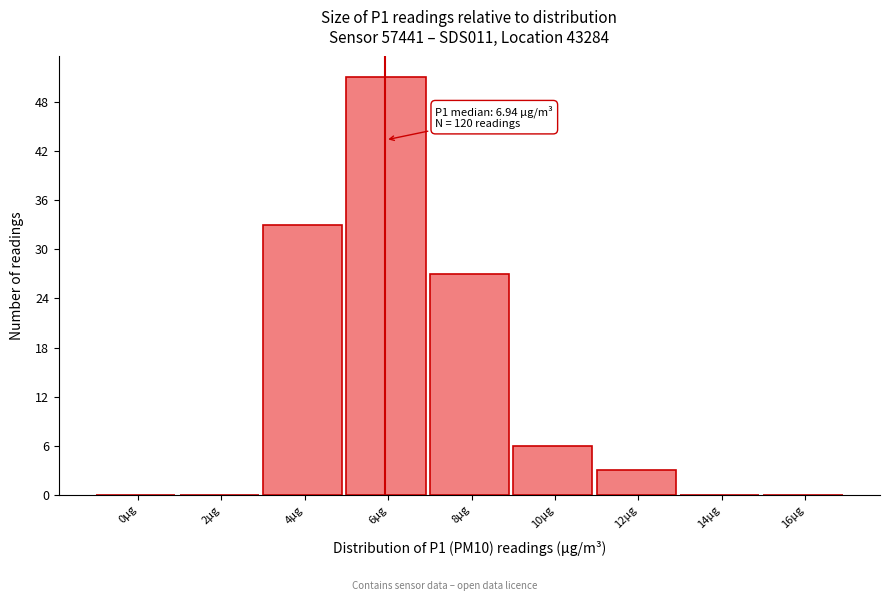

Reading left to right, transcribe all the data shown in this chart.

0µg=0	2µg=0	4µg=33	6µg=51	8µg=27	10µg=6	12µg=3	14µg=0	16µg=0